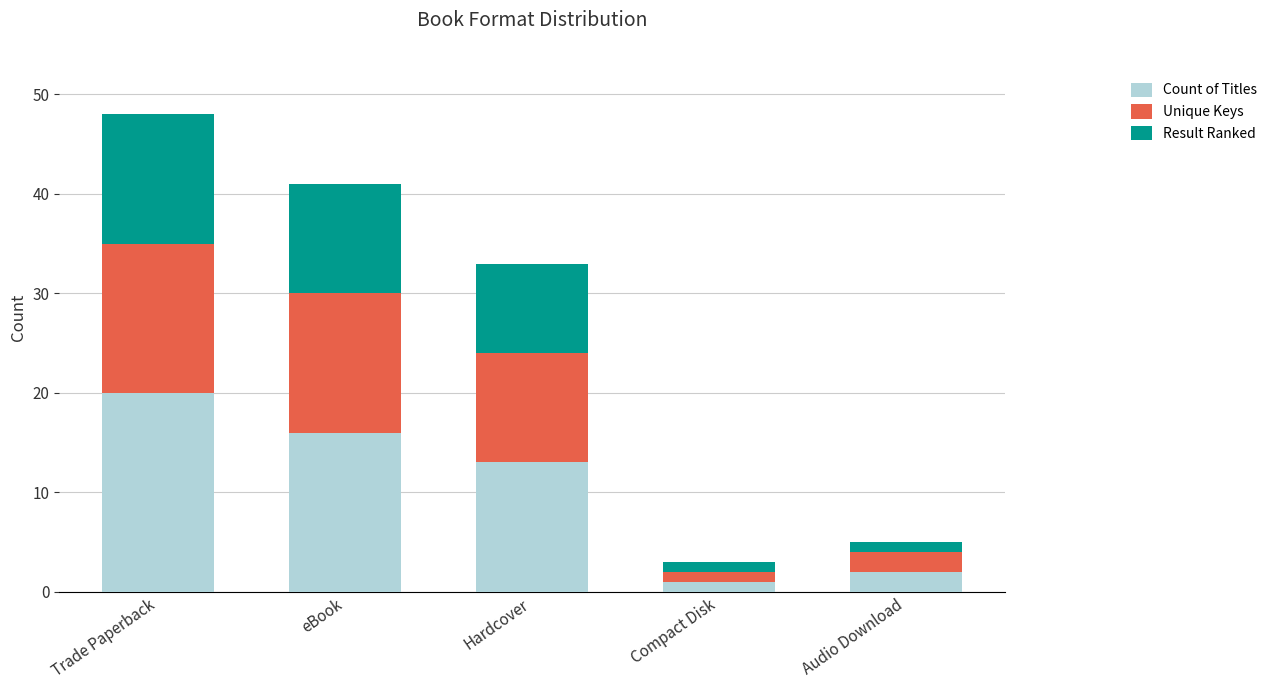

Reading left to right, transcribe the values for Count of Titles.

Trade Paperback=20	eBook=16	Hardcover=13	Compact Disk=1	Audio Download=2